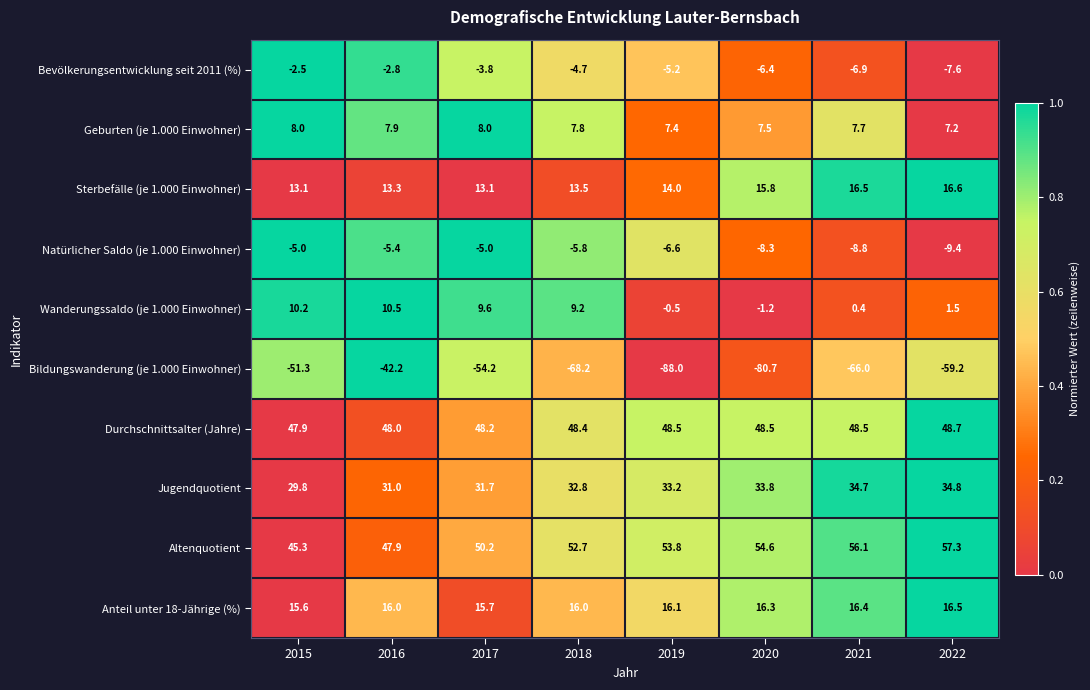

What is the difference between the highest and lowest values at 2017?

104.4